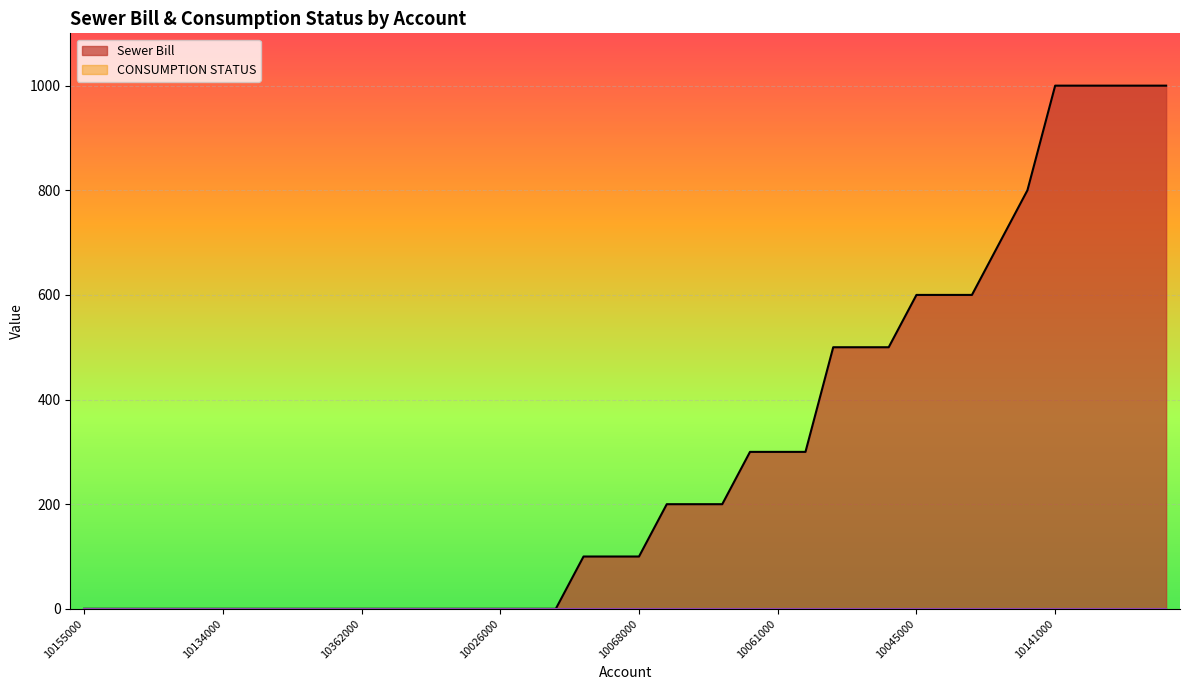

What is the label of the 13th point from the right?

10006000